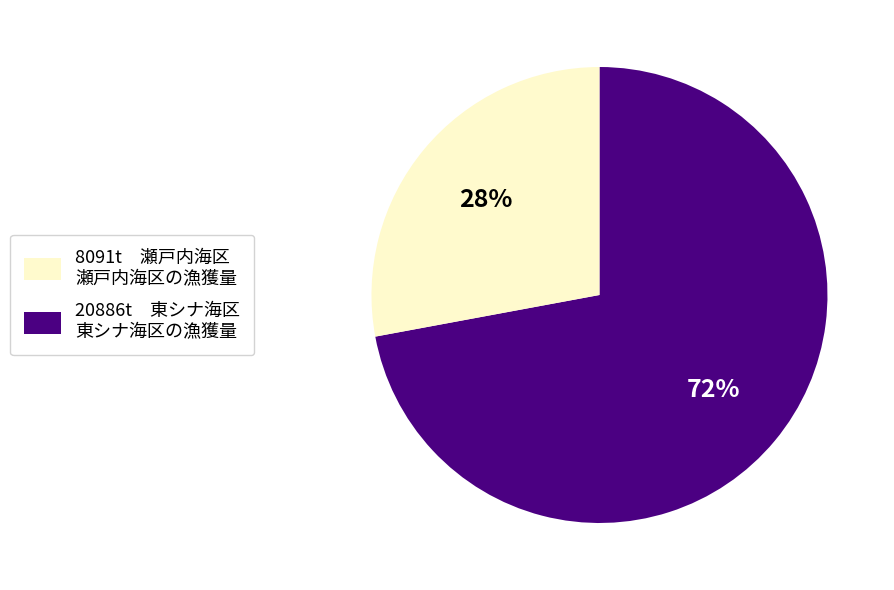

To the nearest percent, what is the difference between the largest and smallest slice percentages?

44%